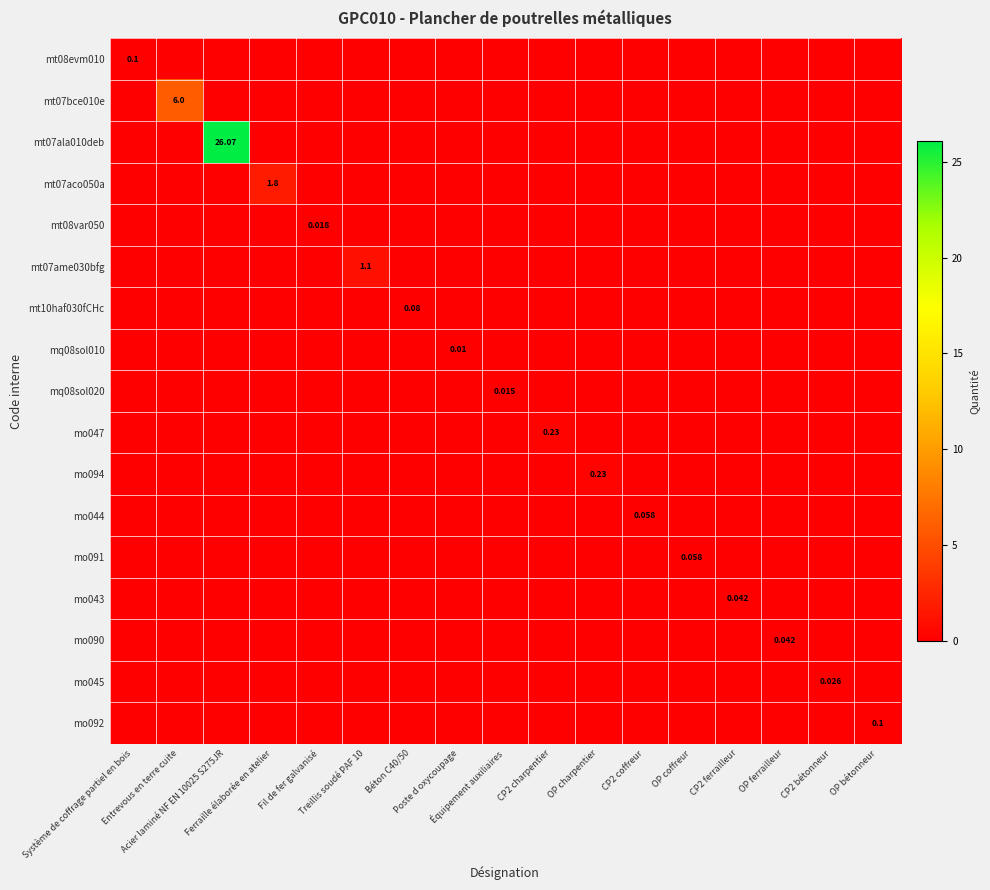

Between CP2 bétonneur and OP bétonneur, which series saw the biggest shift?

mo092